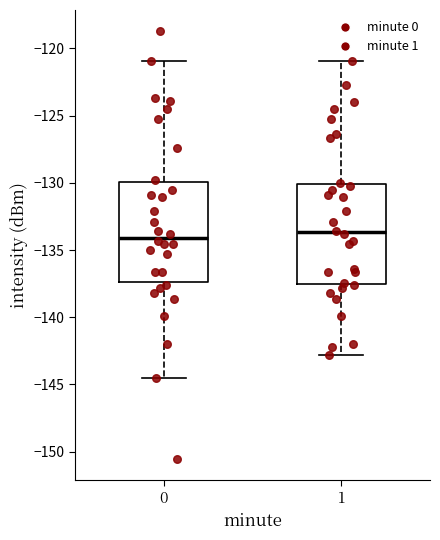

Reading left to right, read every box against the y-axis: the position of its median line, the range the box covers, and the ends of its whiskers. The values are not printed on the chart, so give them approximately, as read against the axis.

0: median -134.0, box -137.5 to -130.0, whiskers -144.5 to -121.0
1: median -133.5, box -137.5 to -130.0, whiskers -143.0 to -121.0